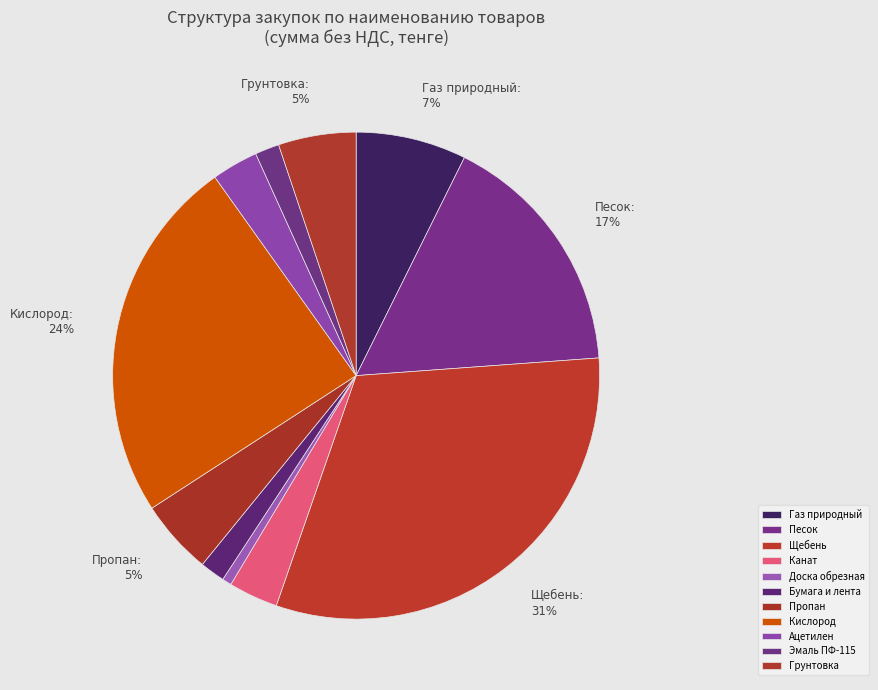

Is there any slice that represents more than half of the pie?

No